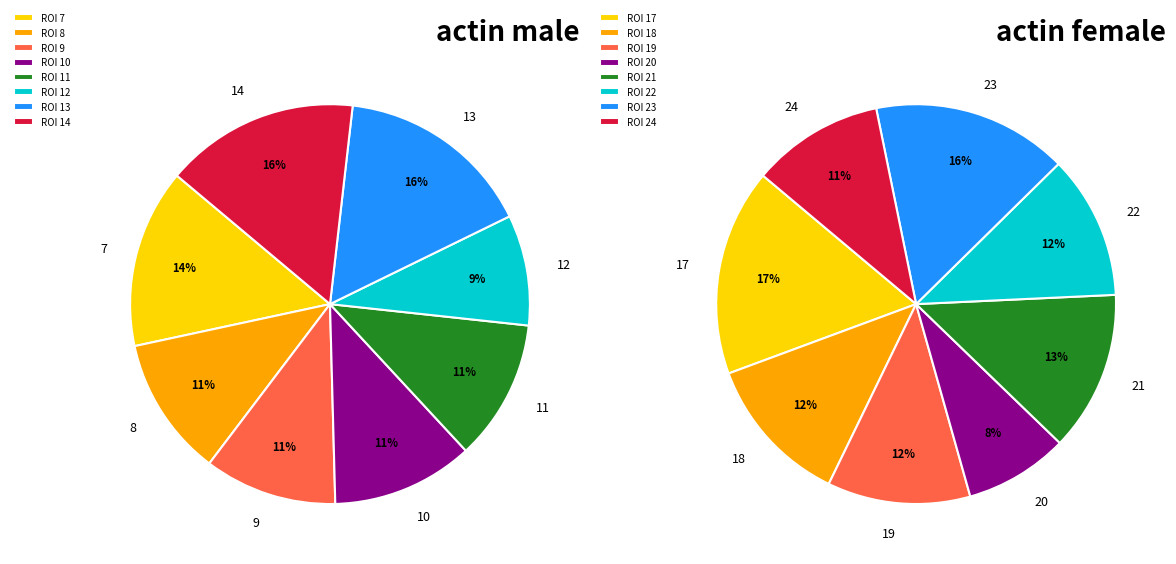

Is it true that 12 is 1% of the pie?

False